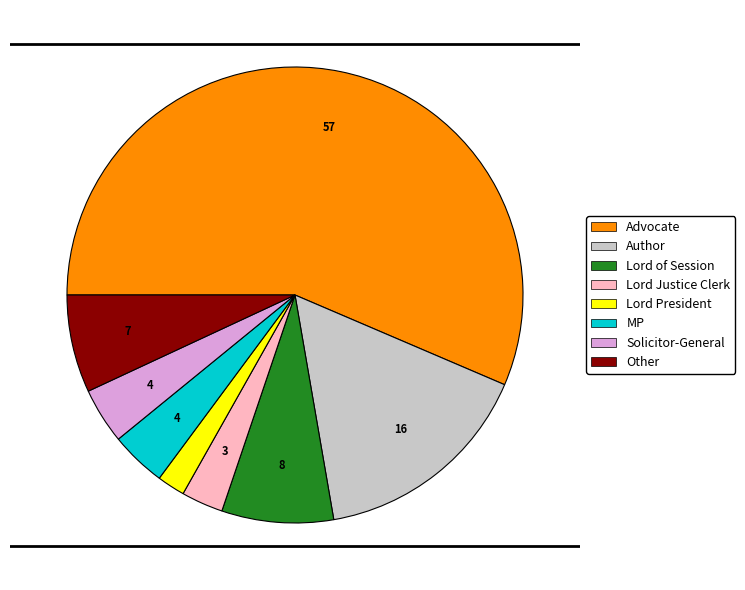

Do Lord Justice Clerk and Solicitor-General together represent more than half of the pie?

No